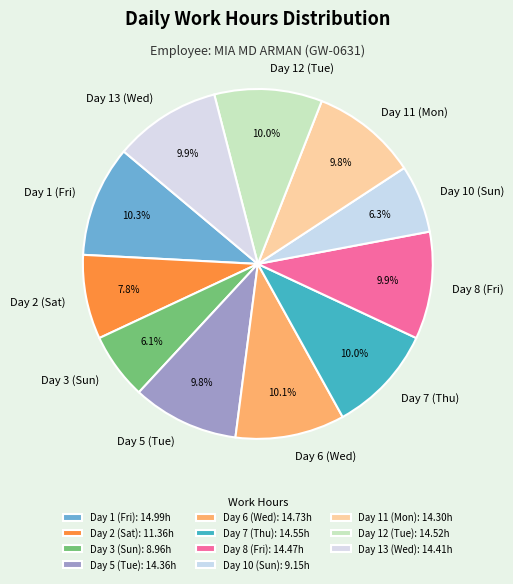

Count the number of slices in the pie.

11